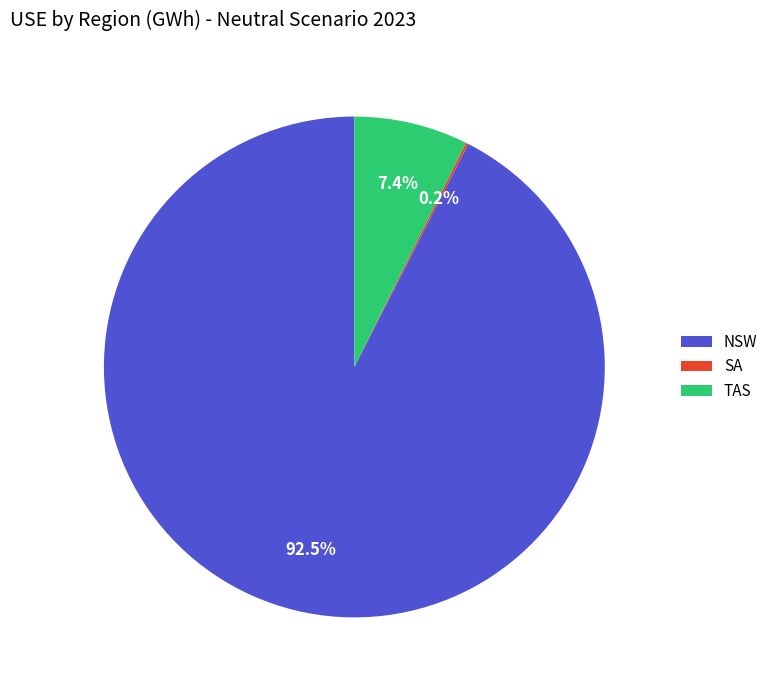

Which category has the biggest portion of the pie?

NSW